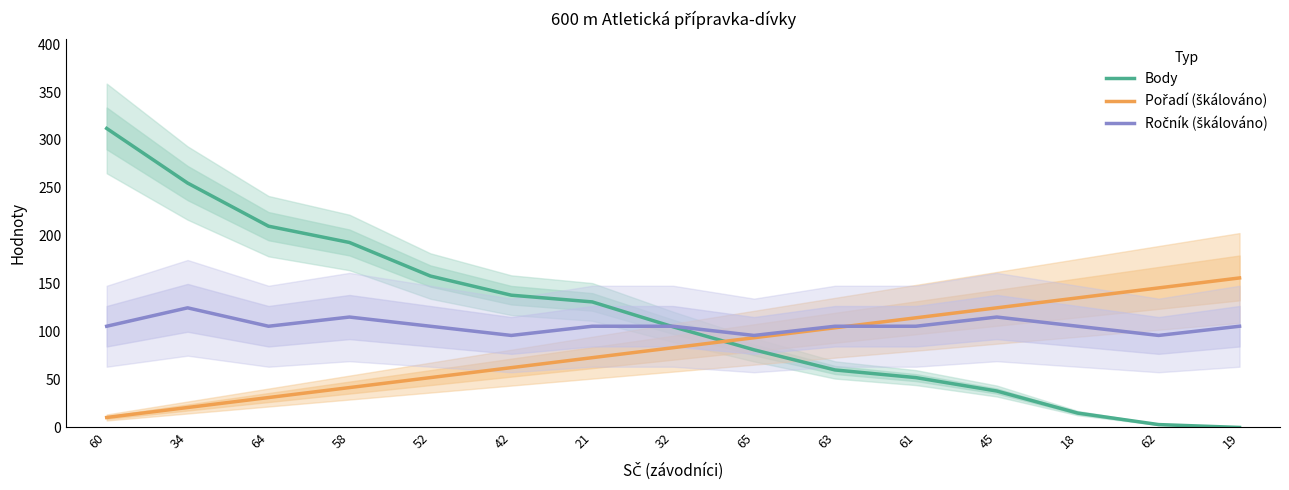

At which category is the sum across all series the highest?

60